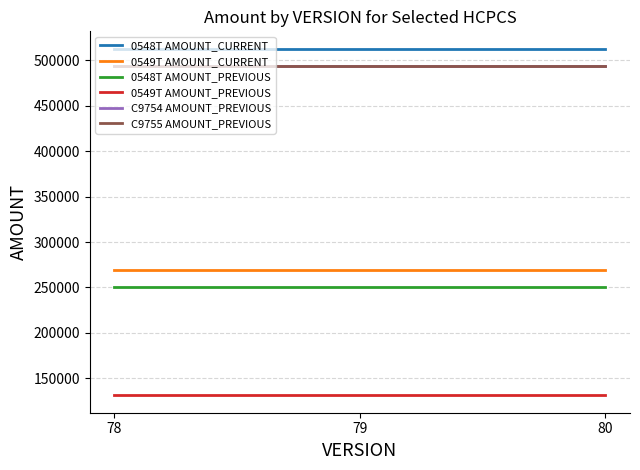

Does the chart display data point markers on the line(s)?

No